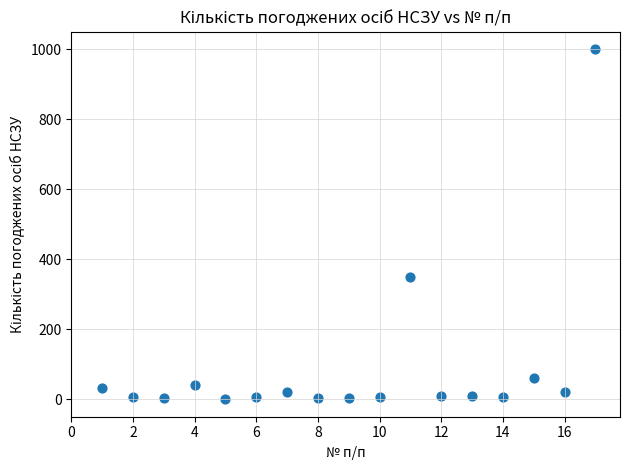

What Y value in the scatter plot is closest to 500?

350